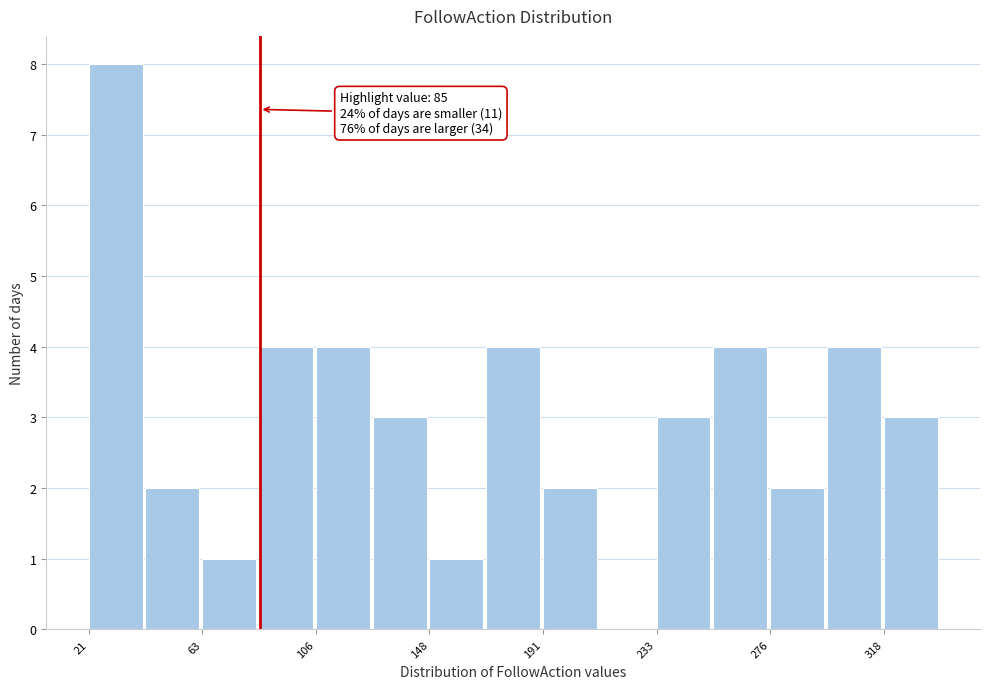

Which range on the x-axis has the tallest bar?

20 to 40